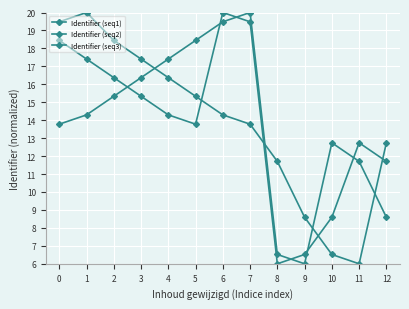

Which series has the largest total across all categories?

Identifier (seq1)